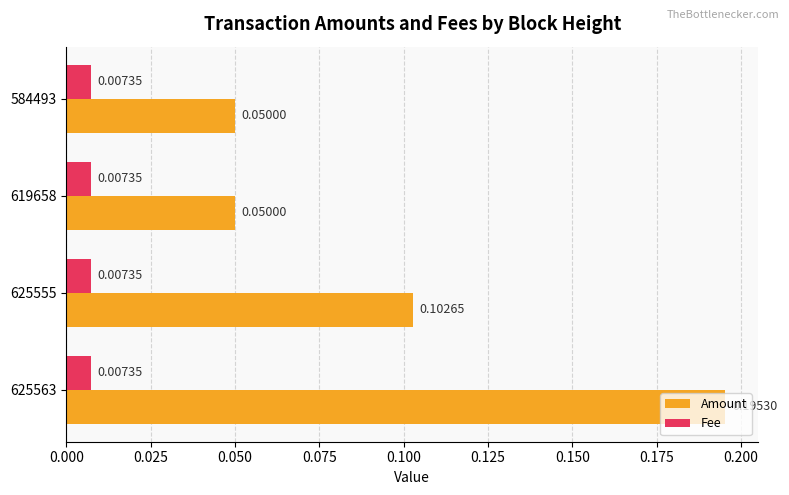

Which series has the largest total across all categories?

Amount